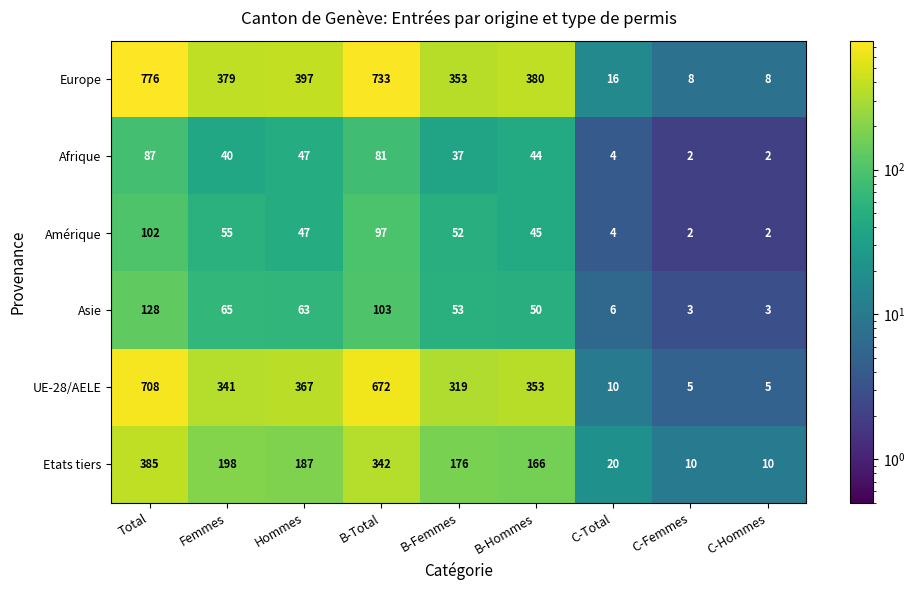

What is the total value across all series at Hommes?

1108